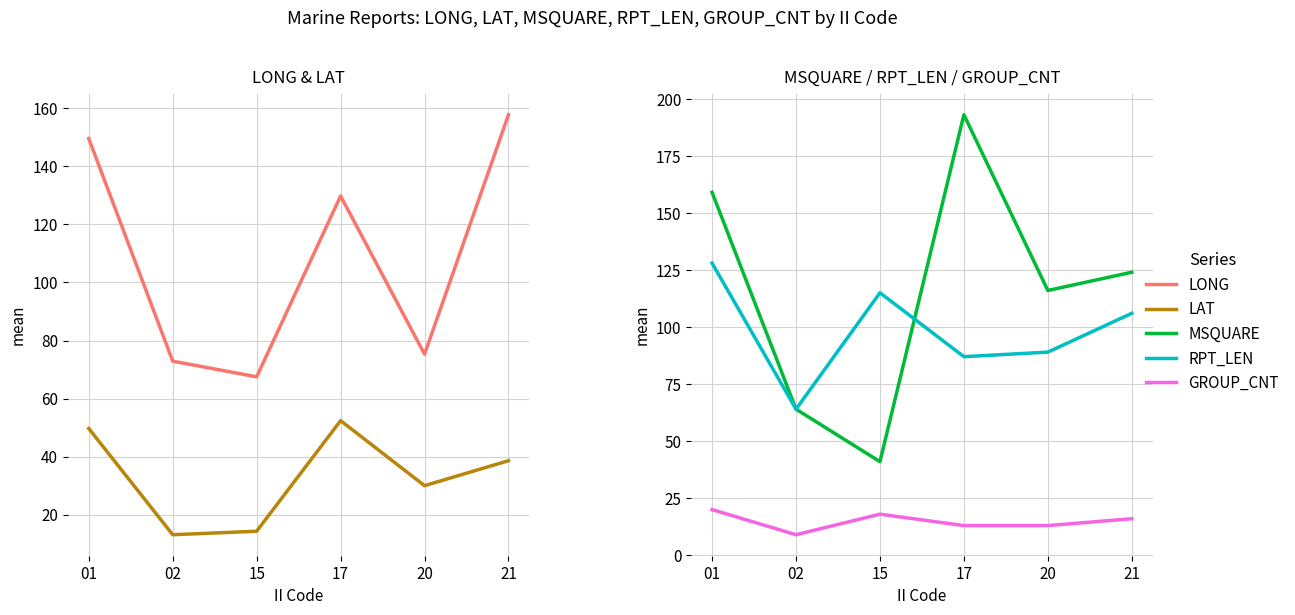

True or false: GROUP_CNT has a value of 6.1 at 01.

False